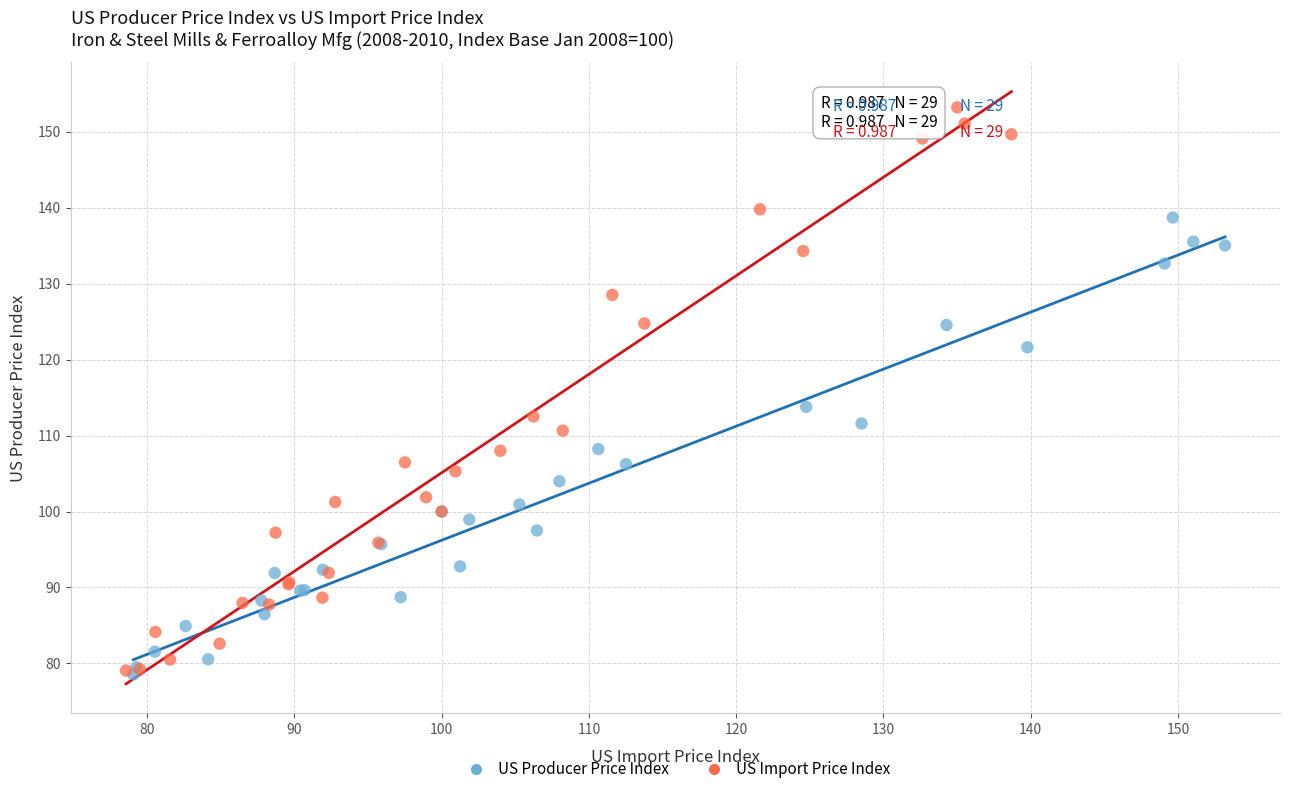

Which series reaches the maximum Y coordinate?

US Import Price Index